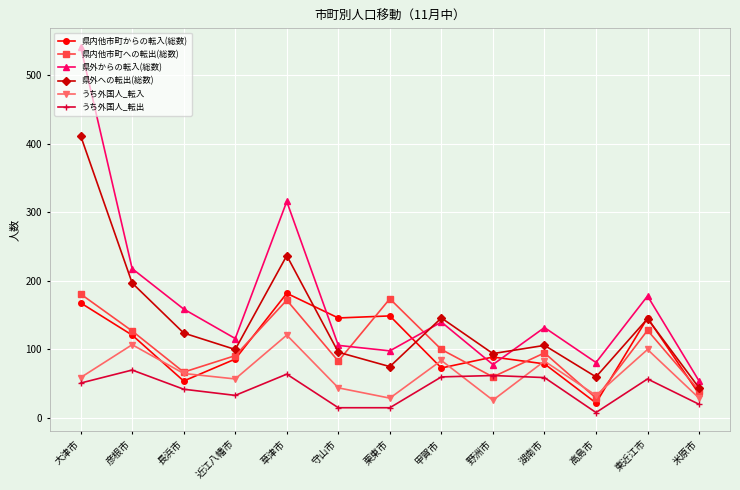

What is the difference between the second highest and second lowest values in the 県外への転出(総数) series?

177